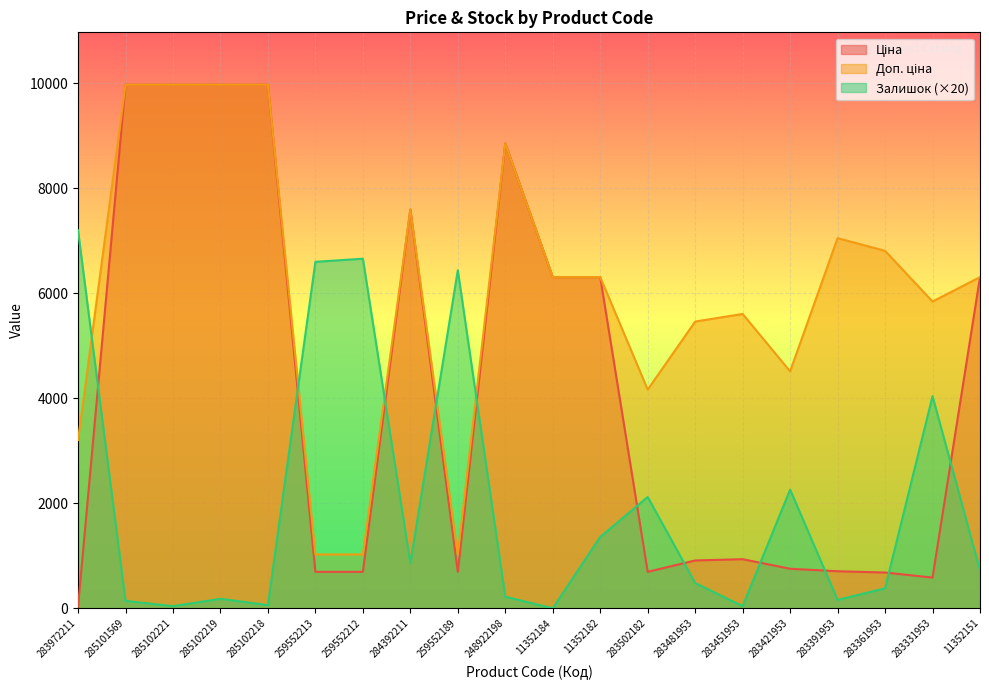

Where is the first local maximum for Залишок?

285102219